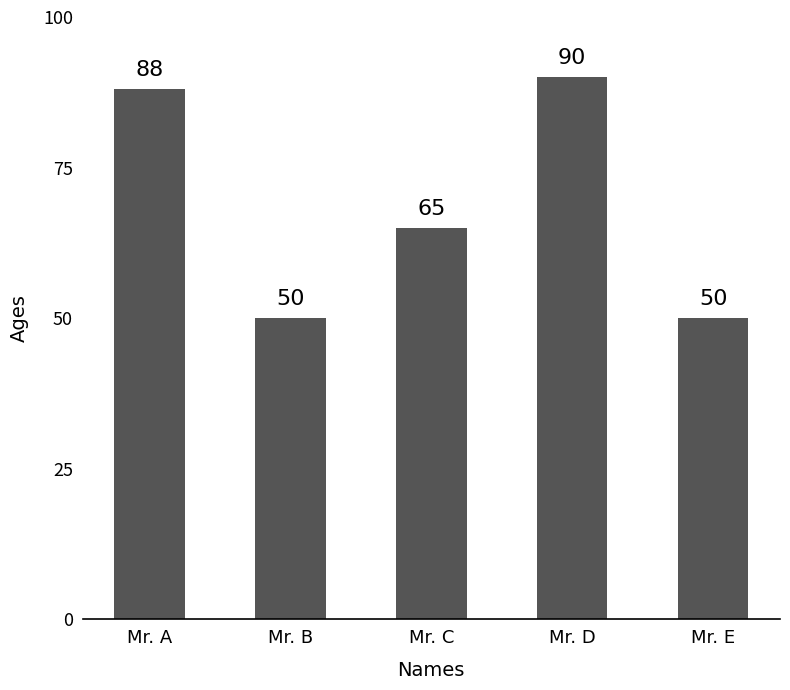

What is the minimum value shown in the chart?

50